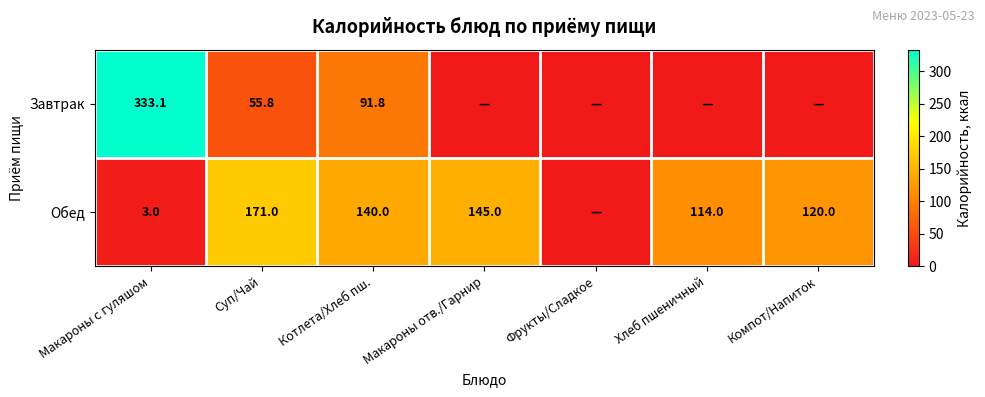

The value of Завтрак at Суп/Чай is 19.2. True or false?

False